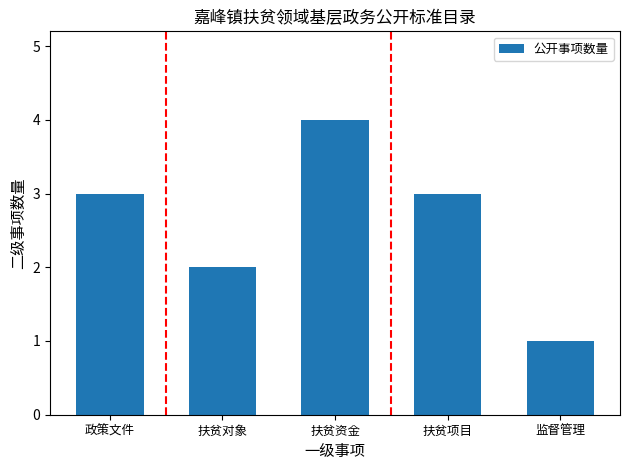

Count the number of categories in the chart.

5